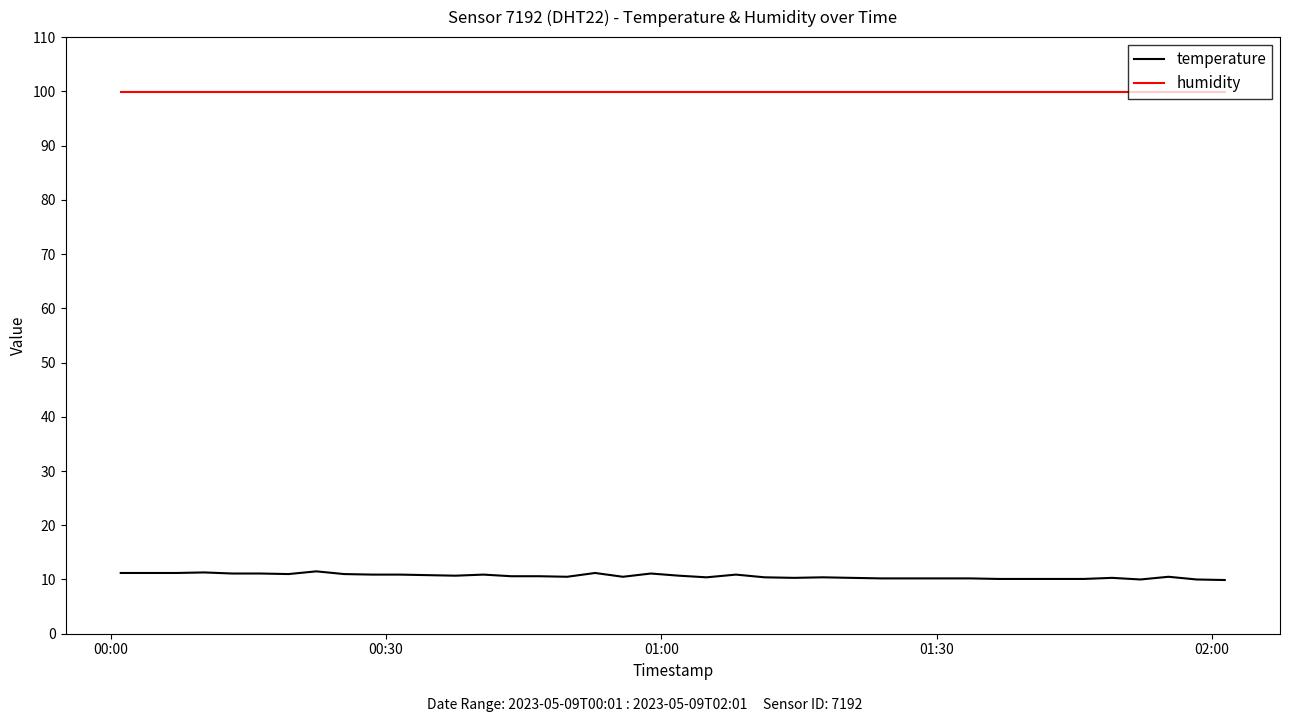

True or false: temperature and humidity cross at least once.

False